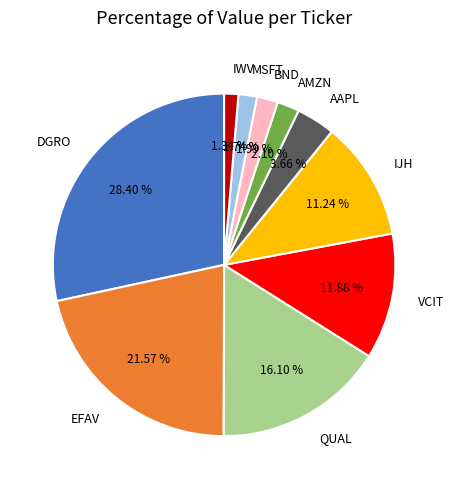

How many slices are in this pie chart?

10